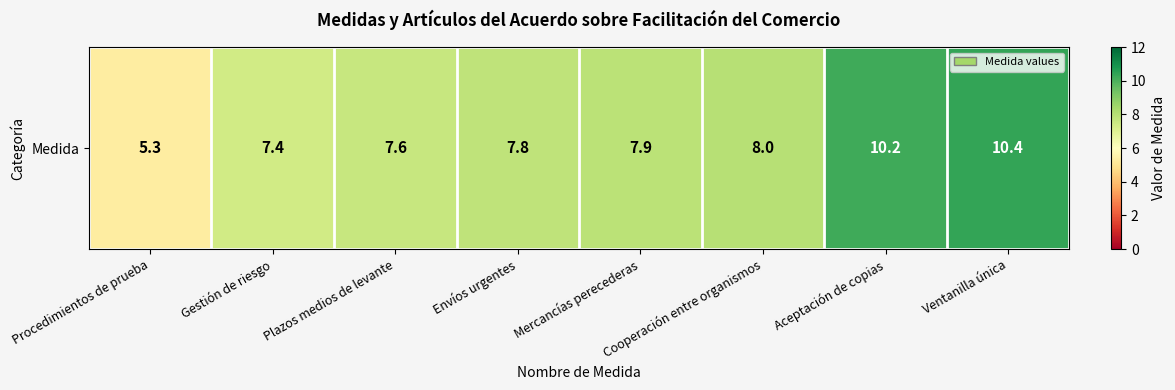

At which label does the data first exceed 7?

Gestión de riesgo